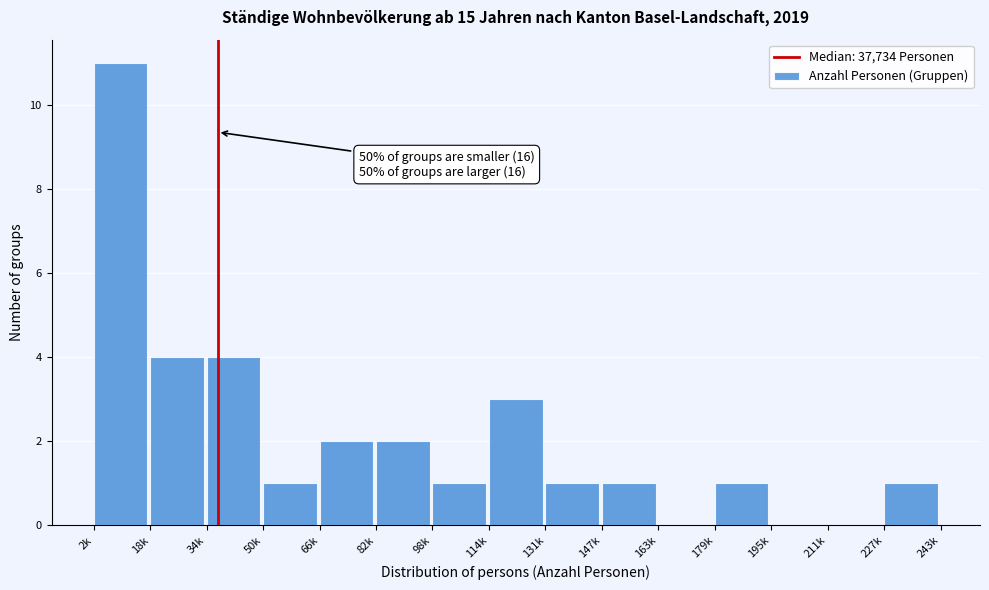

Reading left to right, what are all the values shown in this chart?

2k=11	18k=4	34k=4	50k=1	66k=2	82k=2	98k=1	114k=3	131k=1	147k=1	163k=0	179k=1	195k=0	211k=0	227k=1